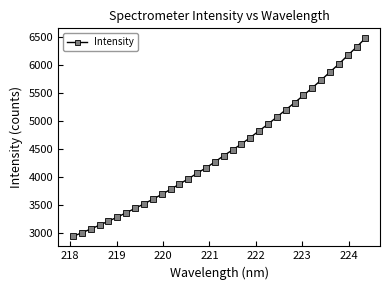

What is the sum of all values?

151624.9